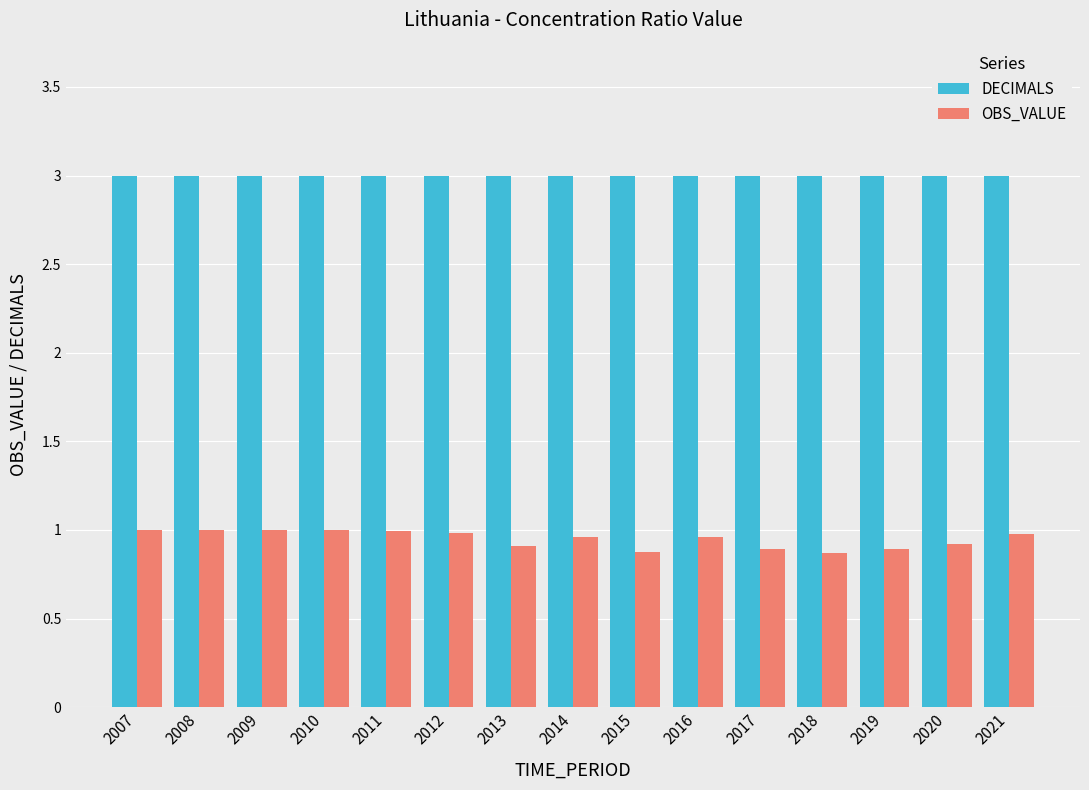

Which series has the largest range (max minus min)?

OBS_VALUE